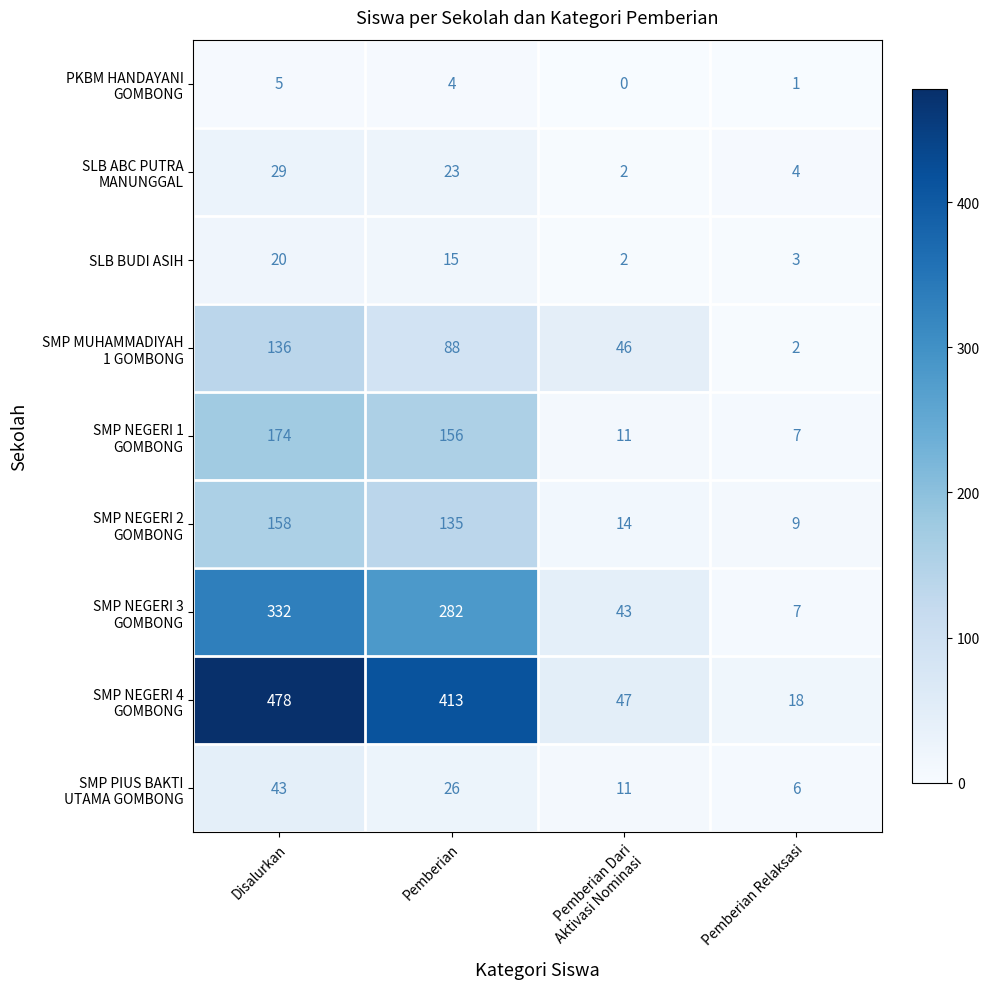

Count the number of data series in this chart.

9